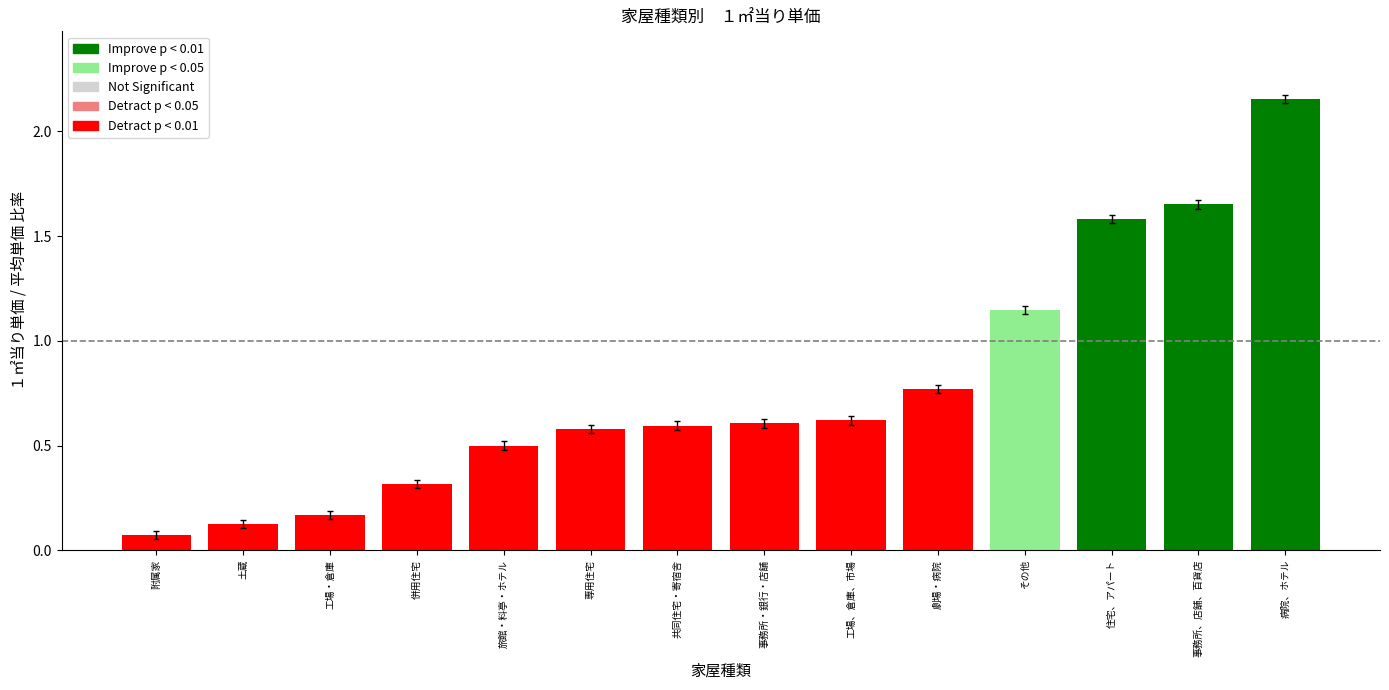

Which category has the lowest value across all series?

附属家